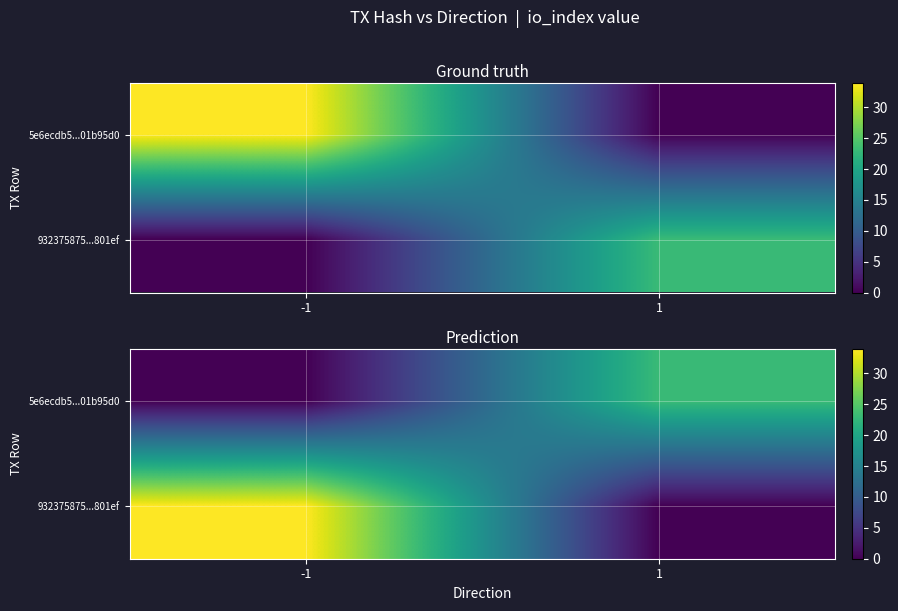

What is the difference between the maximum and minimum values in the 5e6ecdb5...01b95d0 series?

23